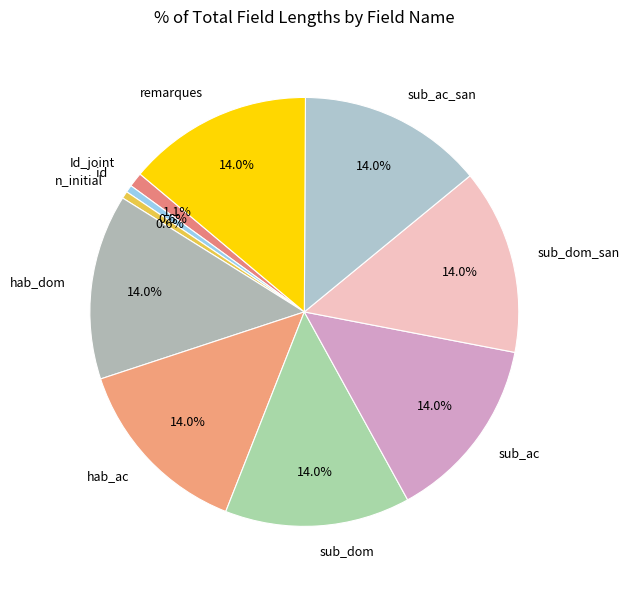

Does any single category account for the majority?

No